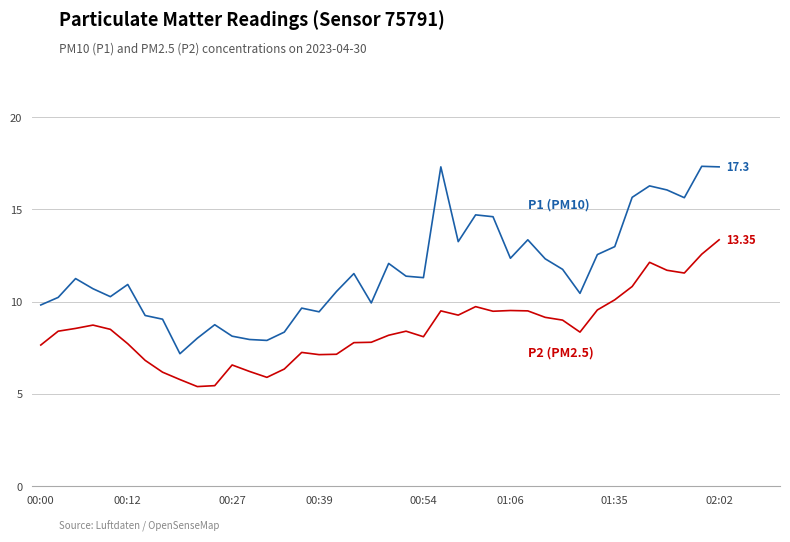

How many lines are shown in the chart?

2